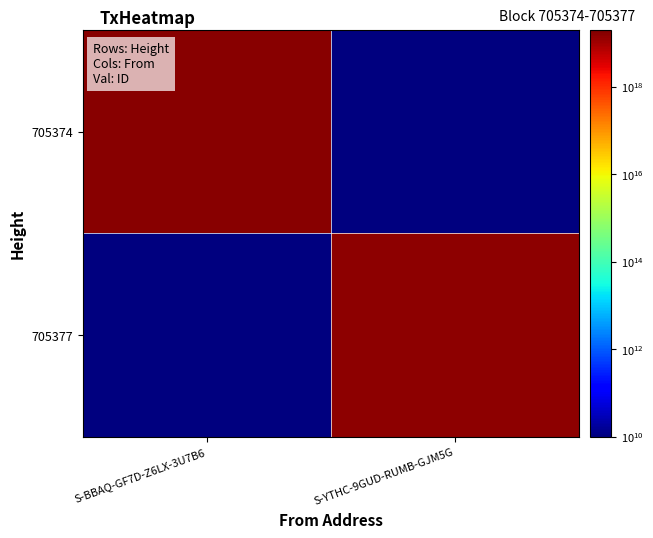

Reading left to right, what are all the values shown in this chart?

705374: S-BBAQ-GF7D-Z6LX-3U7B6=16710146390740867072.0	S-YTHC-9GUD-RUMB-GJM5G=0.0
705377: S-BBAQ-GF7D-Z6LX-3U7B6=0.0	S-YTHC-9GUD-RUMB-GJM5G=14829376189950414848.0